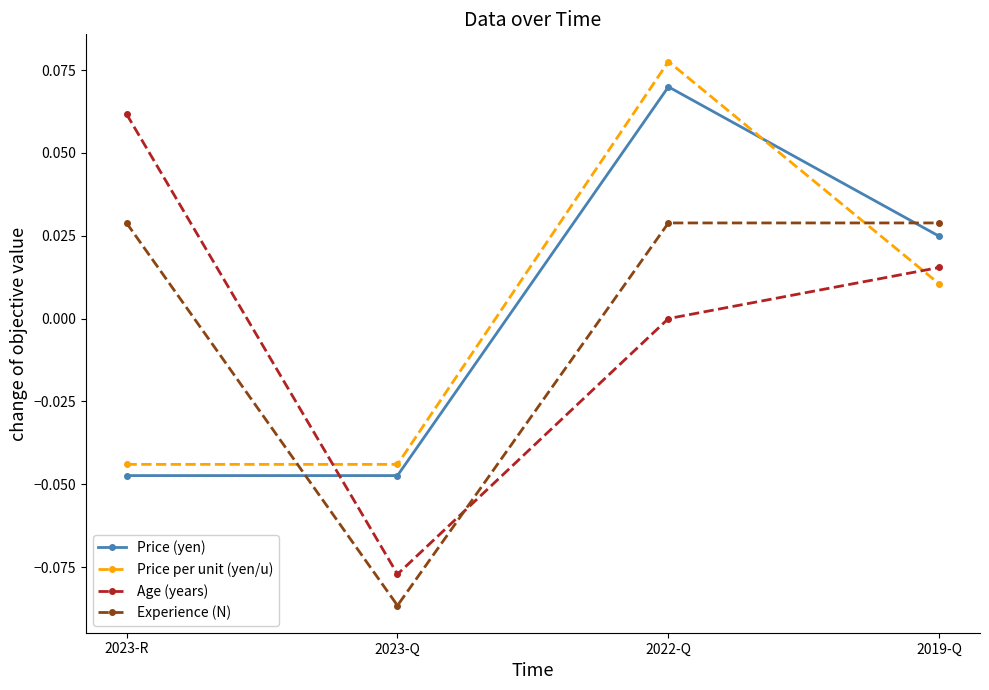

Between 2023-R and 2022-Q, which series saw the biggest shift?

Price per unit (yen/u)